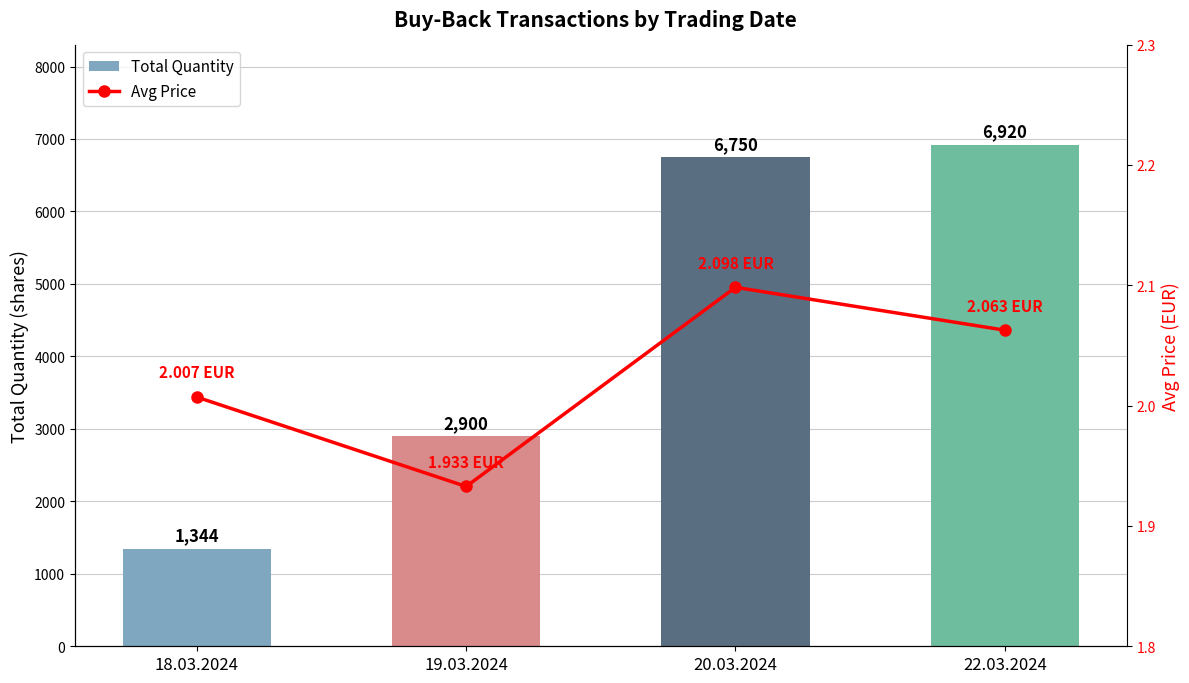

What are all the series names shown in the legend?

Total Quantity, Avg Price